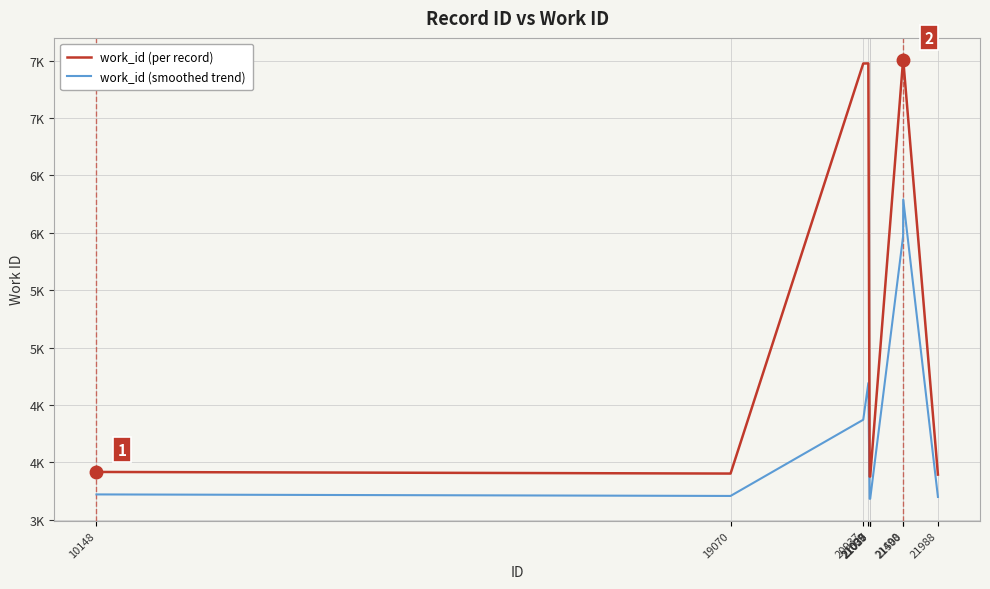

At 21035, list the series in order from smallest to largest.

work_id (smoothed trend), work_id (per record)